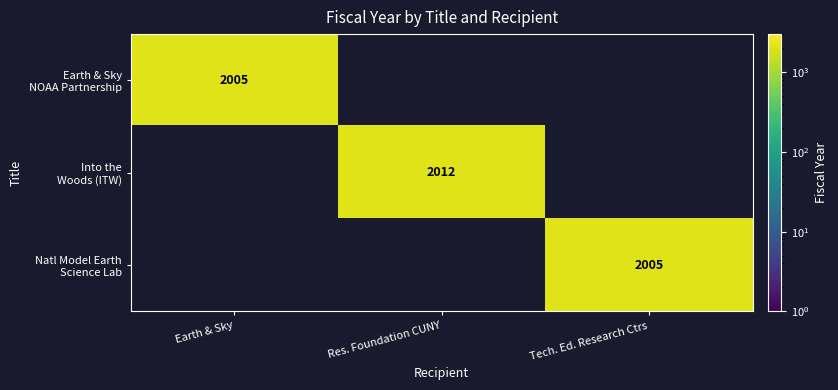

True or false: Earth & Sky NOAA Partnership has a value of 658 at Earth & Sky.

False